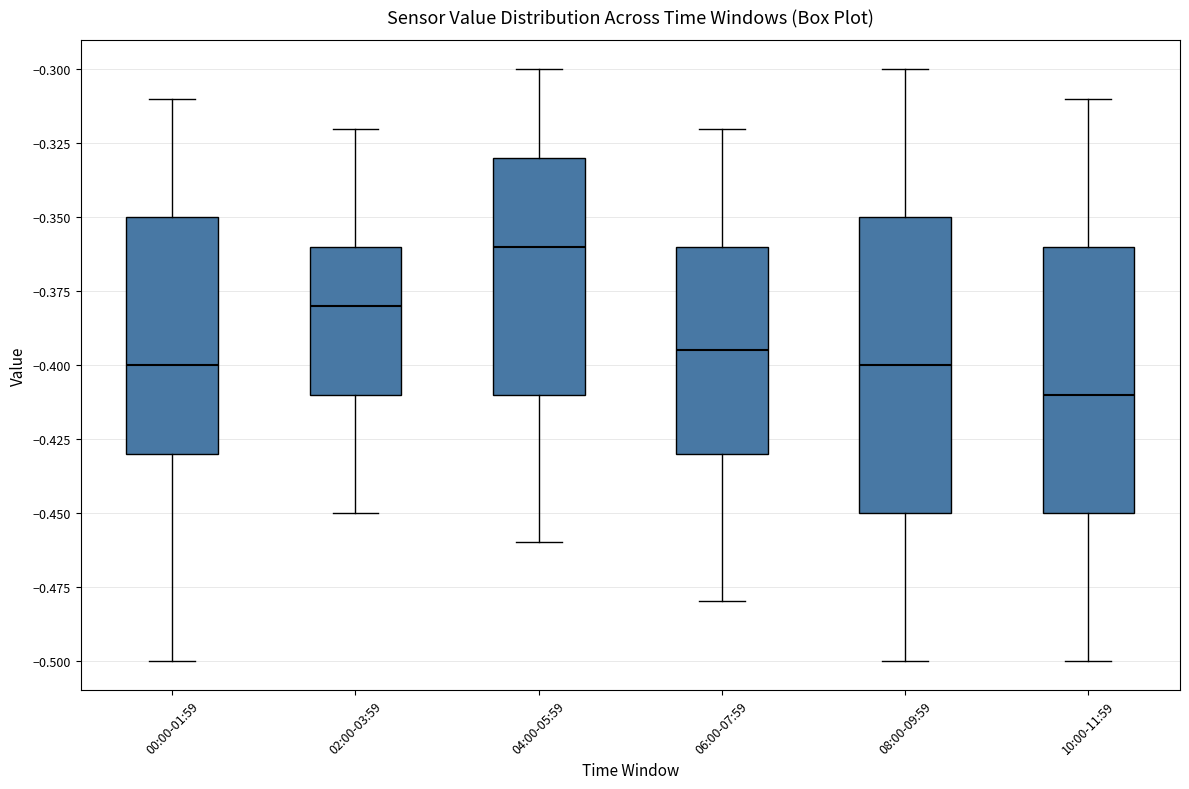

Where does the lower whisker of the box for 04:00-05:59 end on the y-axis? The values are not printed on the chart, so give them approximately, as read against the axis.

-0.460